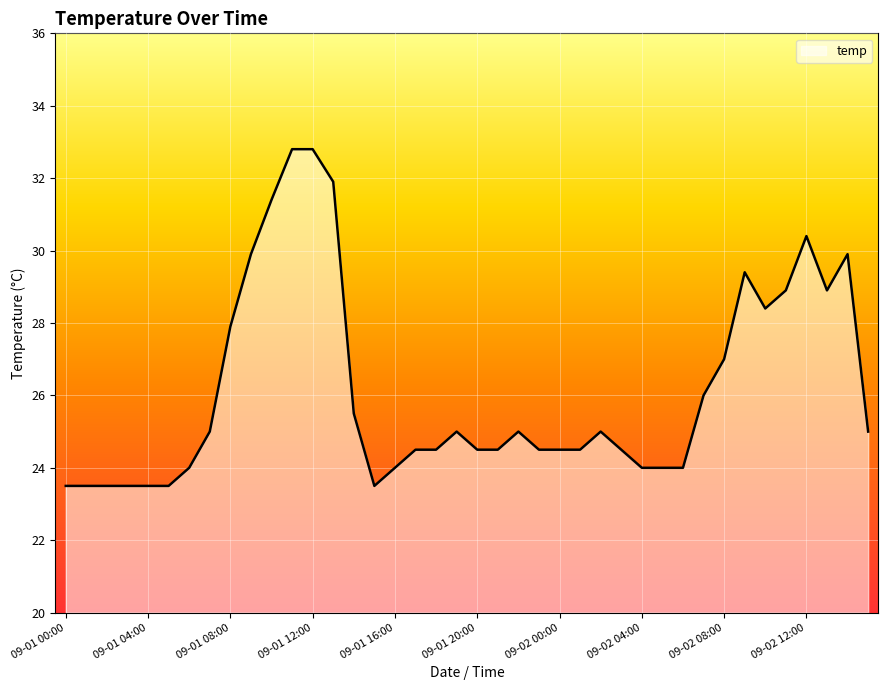

What is the minimum value shown in the chart?

23.5